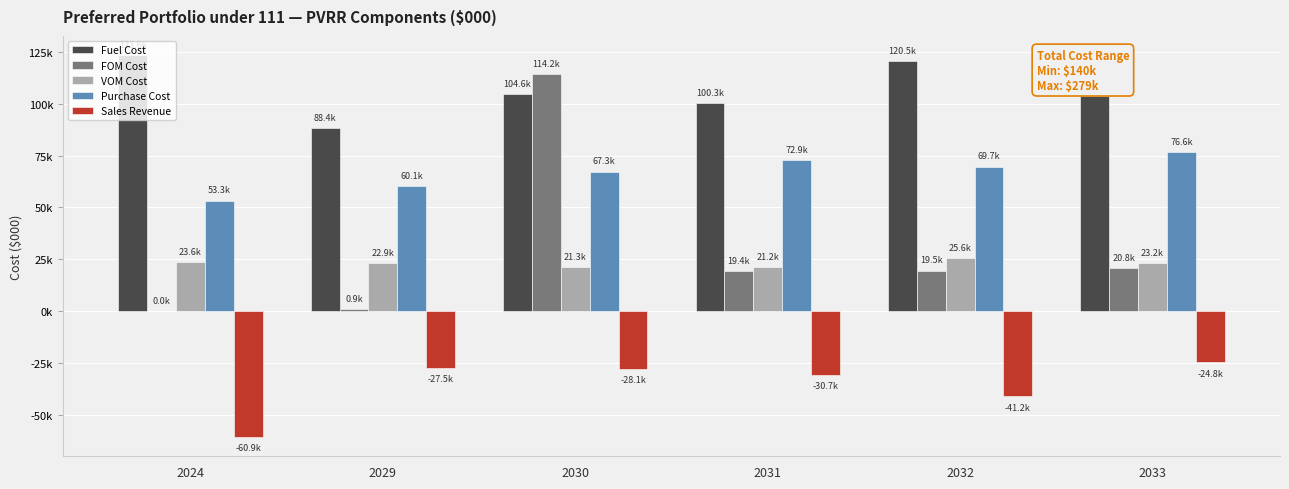

Which series changed the most between 2029 and 2030?

FOM Cost